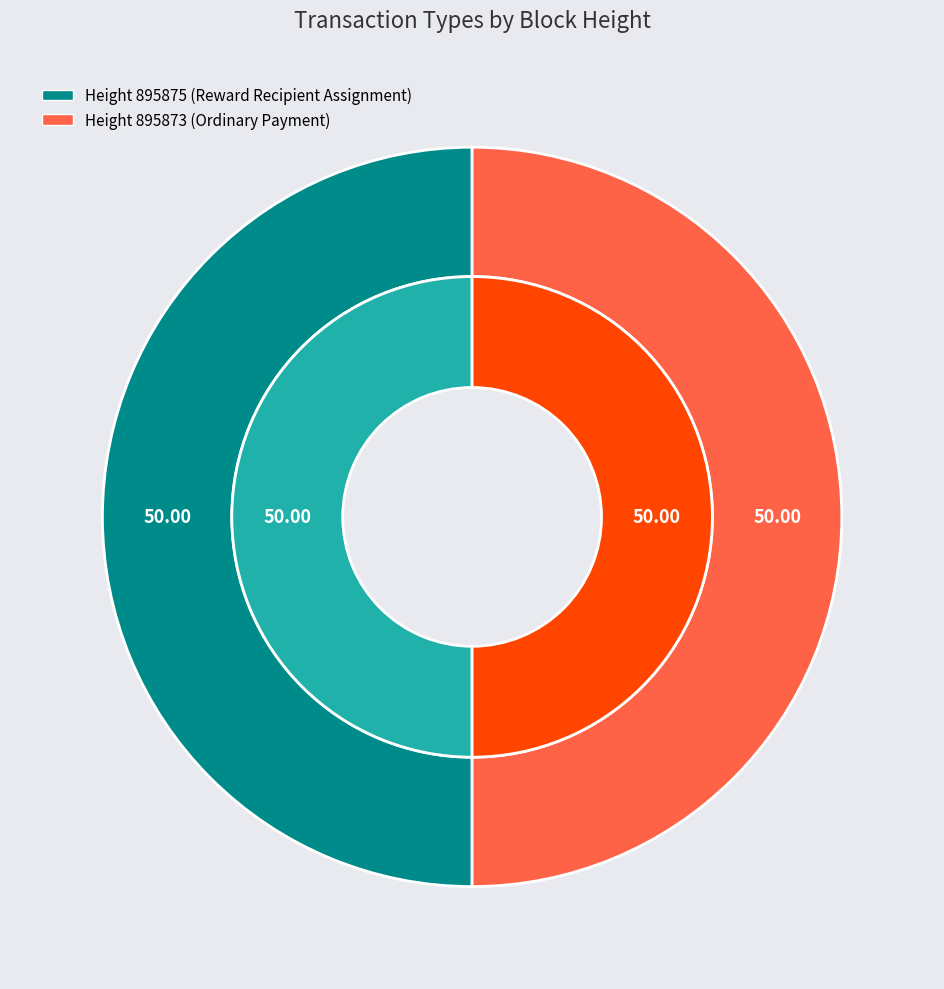

What is the smallest slice in the pie chart?

895873